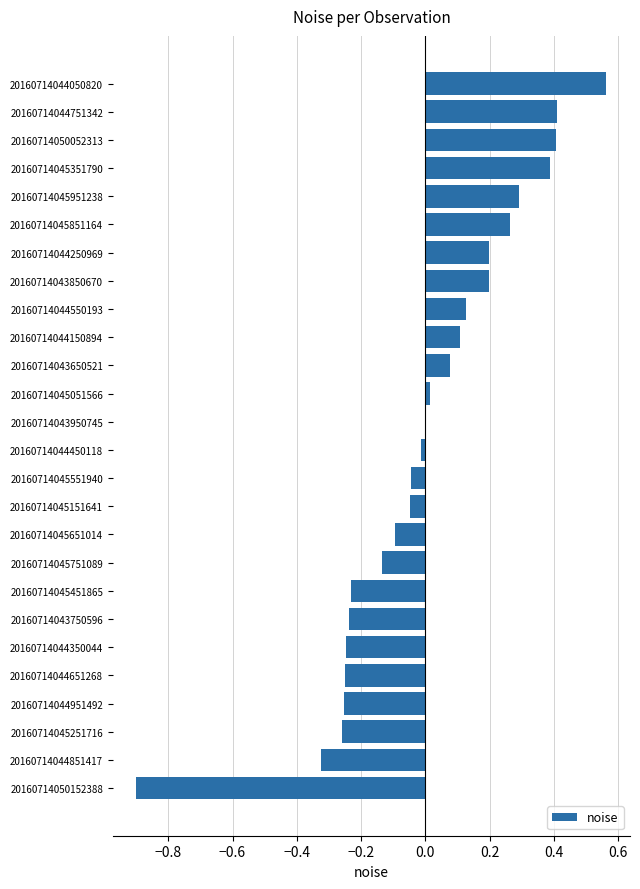

True or false: the data shows -0.1 at 20160714044951492.

False